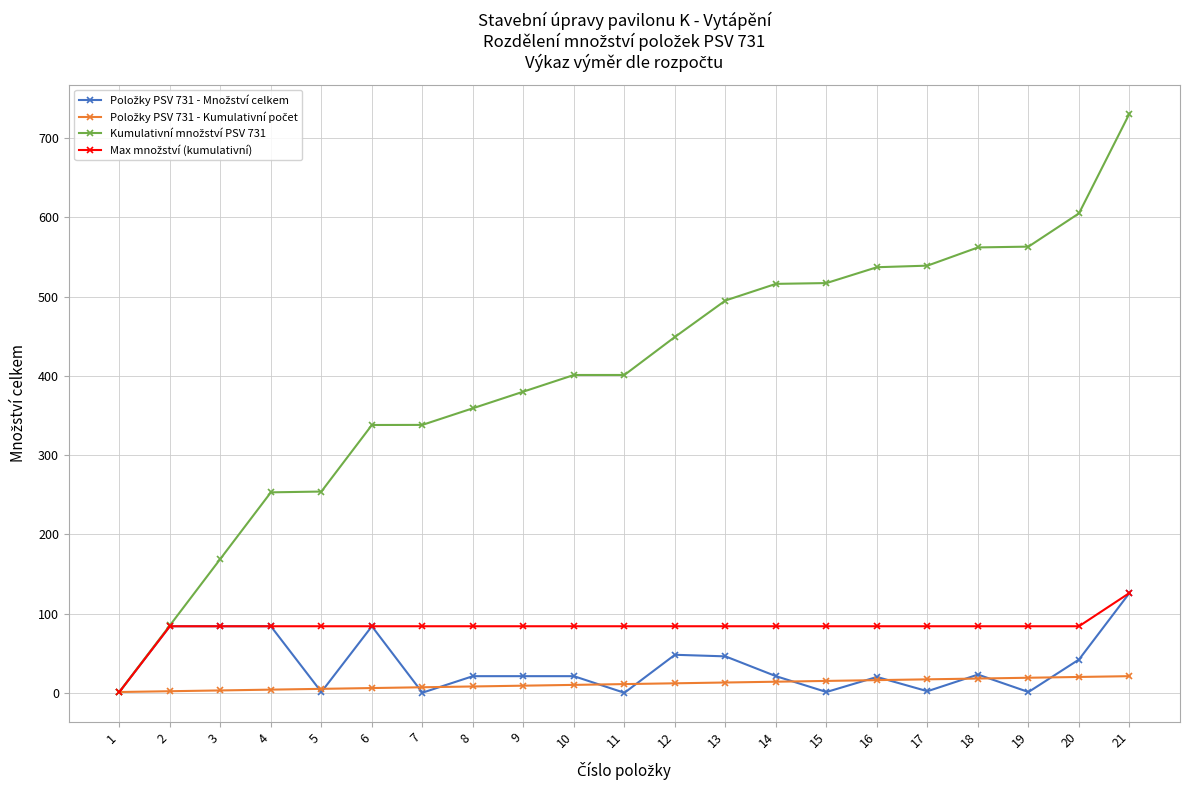

What is the maximum value shown in the chart?

731.2